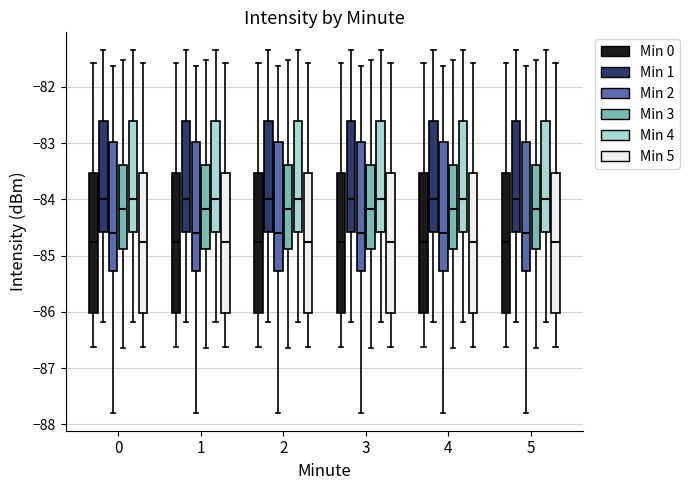

Reading left to right, read every box against the y-axis: the position of its median line, the range the box covers, and the ends of its whiskers. The values are not printed on the chart, so give them approximately, as read against the axis.

0 (Min 0): median -84.8, box -86.0 to -83.5, whiskers -86.6 to -81.6
0 (Min 1): median -84.0, box -84.6 to -82.6, whiskers -86.2 to -81.3
0 (Min 2): median -84.6, box -85.3 to -83.0, whiskers -87.8 to -81.6
0 (Min 3): median -84.2, box -84.9 to -83.4, whiskers -86.6 to -81.5
0 (Min 4): median -84.0, box -84.6 to -82.6, whiskers -86.2 to -81.3
0 (Min 5): median -84.8, box -86.0 to -83.5, whiskers -86.6 to -81.6
1 (Min 0): median -84.8, box -86.0 to -83.5, whiskers -86.6 to -81.6
1 (Min 1): median -84.0, box -84.6 to -82.6, whiskers -86.2 to -81.3
1 (Min 2): median -84.6, box -85.3 to -83.0, whiskers -87.8 to -81.6
1 (Min 3): median -84.2, box -84.9 to -83.4, whiskers -86.6 to -81.5
1 (Min 4): median -84.0, box -84.6 to -82.6, whiskers -86.2 to -81.3
1 (Min 5): median -84.8, box -86.0 to -83.5, whiskers -86.6 to -81.6
2 (Min 0): median -84.8, box -86.0 to -83.5, whiskers -86.6 to -81.6
2 (Min 1): median -84.0, box -84.6 to -82.6, whiskers -86.2 to -81.3
2 (Min 2): median -84.6, box -85.3 to -83.0, whiskers -87.8 to -81.6
2 (Min 3): median -84.2, box -84.9 to -83.4, whiskers -86.6 to -81.5
2 (Min 4): median -84.0, box -84.6 to -82.6, whiskers -86.2 to -81.3
2 (Min 5): median -84.8, box -86.0 to -83.5, whiskers -86.6 to -81.6
3 (Min 0): median -84.8, box -86.0 to -83.5, whiskers -86.6 to -81.6
3 (Min 1): median -84.0, box -84.6 to -82.6, whiskers -86.2 to -81.3
3 (Min 2): median -84.6, box -85.3 to -83.0, whiskers -87.8 to -81.6
3 (Min 3): median -84.2, box -84.9 to -83.4, whiskers -86.6 to -81.5
3 (Min 4): median -84.0, box -84.6 to -82.6, whiskers -86.2 to -81.3
3 (Min 5): median -84.8, box -86.0 to -83.5, whiskers -86.6 to -81.6
4 (Min 0): median -84.8, box -86.0 to -83.5, whiskers -86.6 to -81.6
4 (Min 1): median -84.0, box -84.6 to -82.6, whiskers -86.2 to -81.3
4 (Min 2): median -84.6, box -85.3 to -83.0, whiskers -87.8 to -81.6
4 (Min 3): median -84.2, box -84.9 to -83.4, whiskers -86.6 to -81.5
4 (Min 4): median -84.0, box -84.6 to -82.6, whiskers -86.2 to -81.3
4 (Min 5): median -84.8, box -86.0 to -83.5, whiskers -86.6 to -81.6
5 (Min 0): median -84.8, box -86.0 to -83.5, whiskers -86.6 to -81.6
5 (Min 1): median -84.0, box -84.6 to -82.6, whiskers -86.2 to -81.3
5 (Min 2): median -84.6, box -85.3 to -83.0, whiskers -87.8 to -81.6
5 (Min 3): median -84.2, box -84.9 to -83.4, whiskers -86.6 to -81.5
5 (Min 4): median -84.0, box -84.6 to -82.6, whiskers -86.2 to -81.3
5 (Min 5): median -84.8, box -86.0 to -83.5, whiskers -86.6 to -81.6